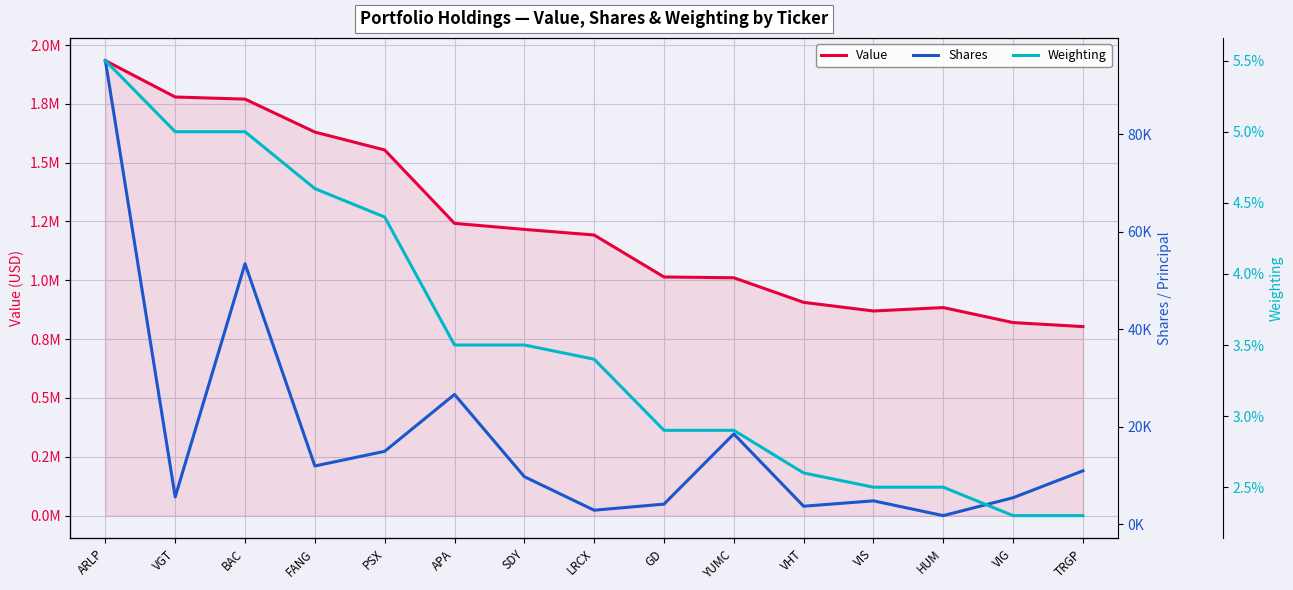

Which series has the largest total across all categories?

Value